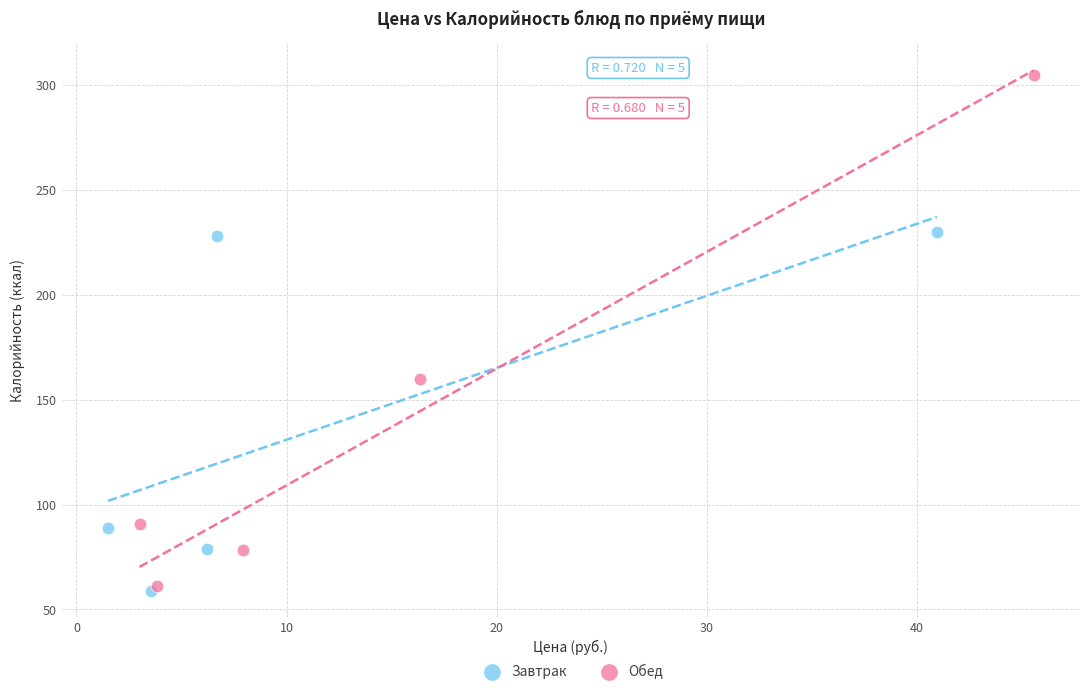

Which series reaches the maximum Y coordinate?

Обед